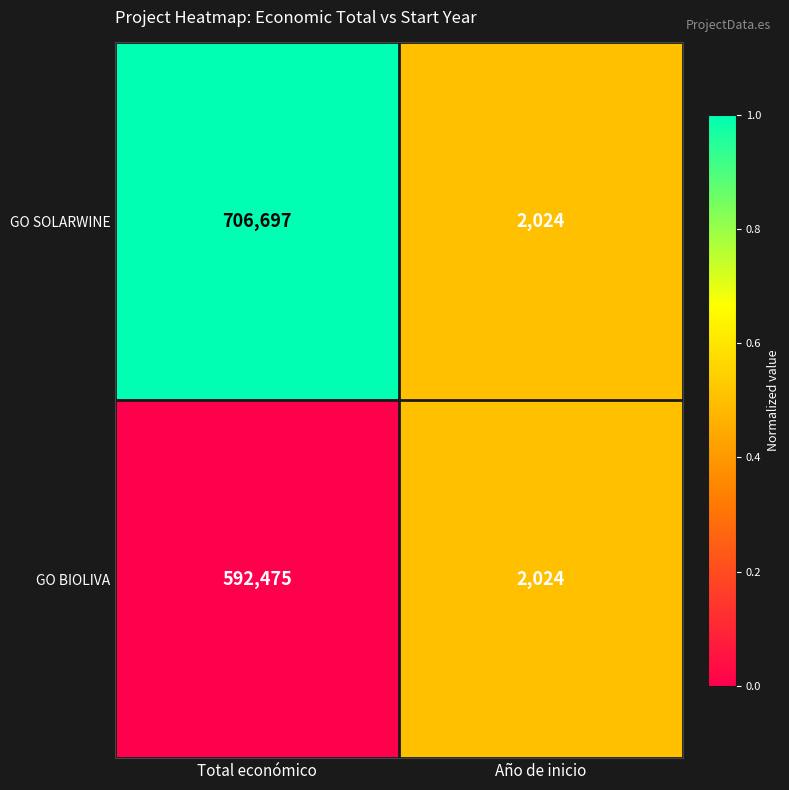

What is the minimum value for GO BIOLIVA?

2024